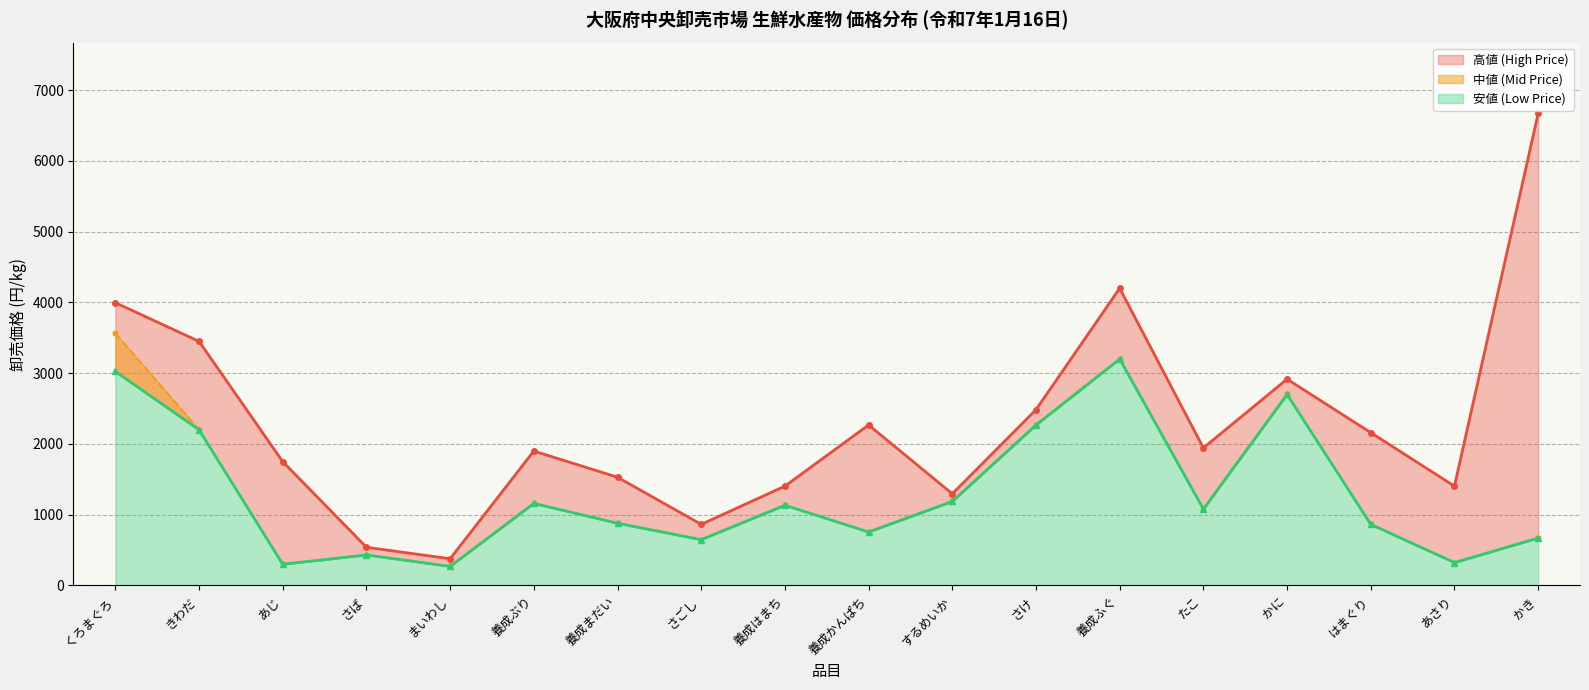

True or false: 高値 (High Price) has a value of 2916 at かに.

True